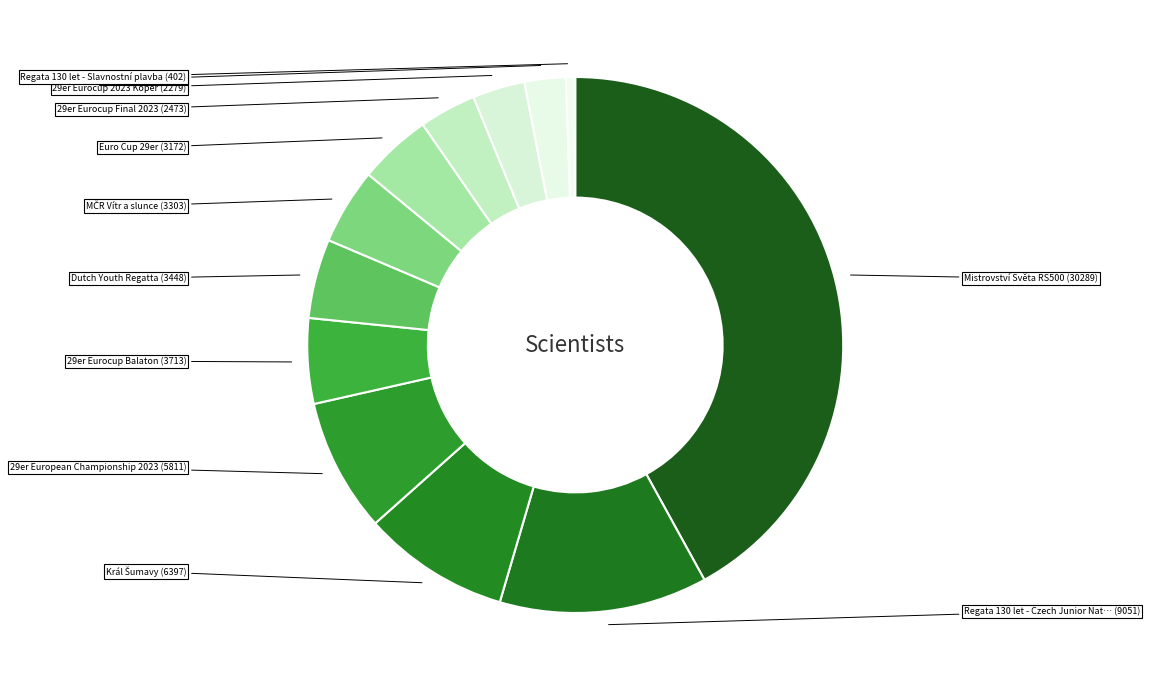

How many segments does this pie chart have?

12